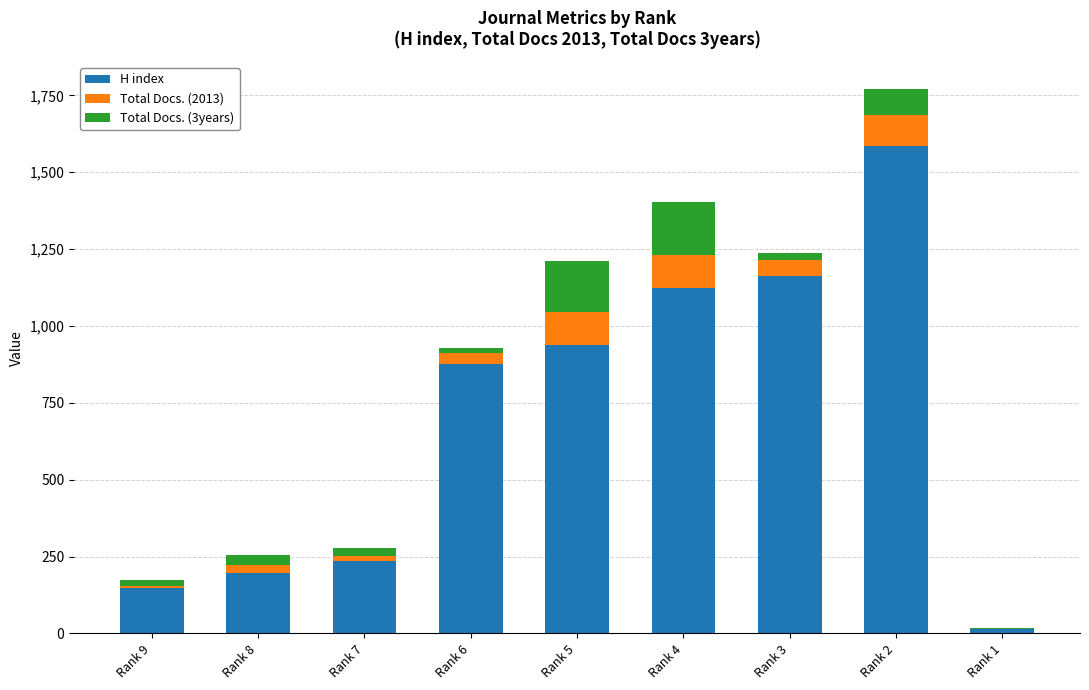

Where is H index nearest to the value 800?

Rank 6